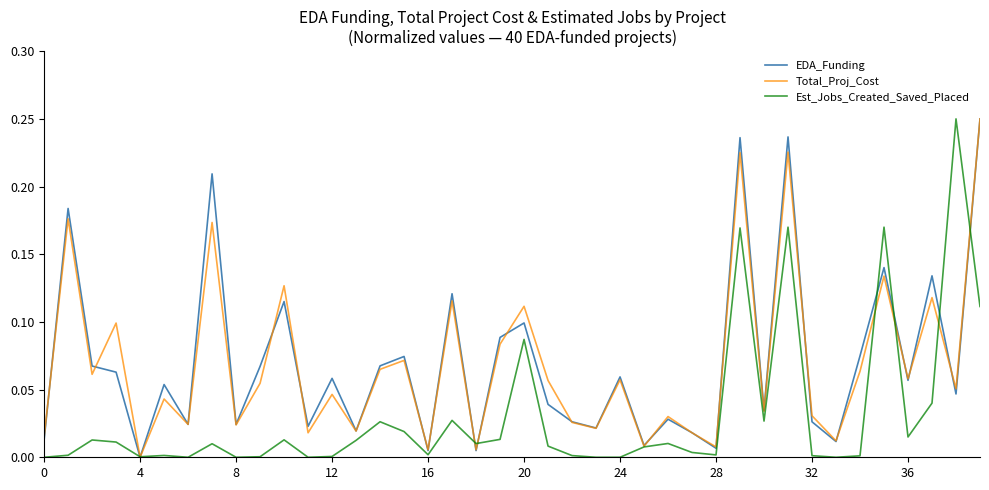

What are all the series names shown in the legend?

EDA_Funding, Total_Proj_Cost, Est_Jobs_Created_Saved_Placed